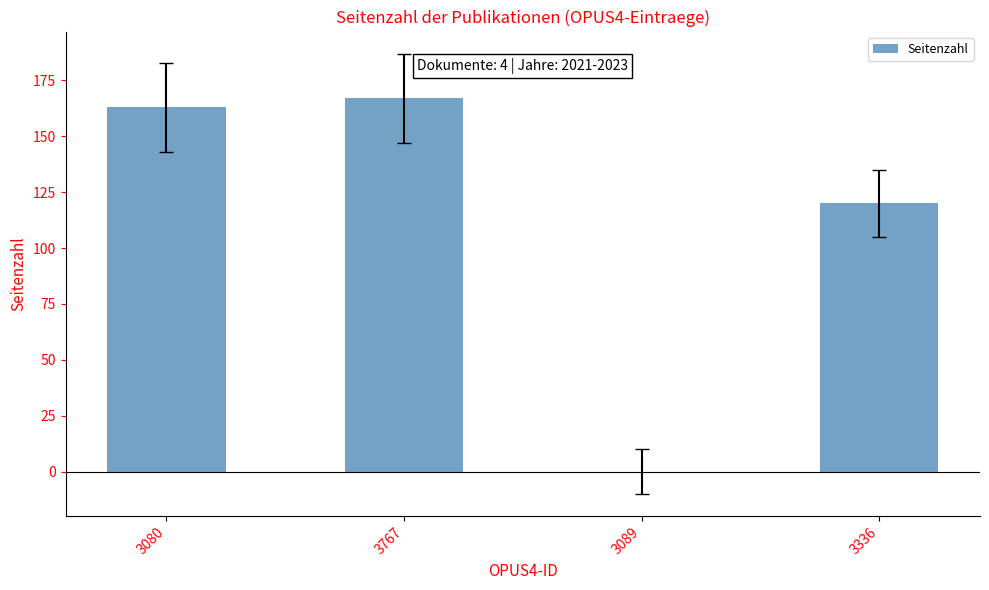

Reading left to right, extract all data points from this chart.

3080=163	3767=167	3089=0	3336=120